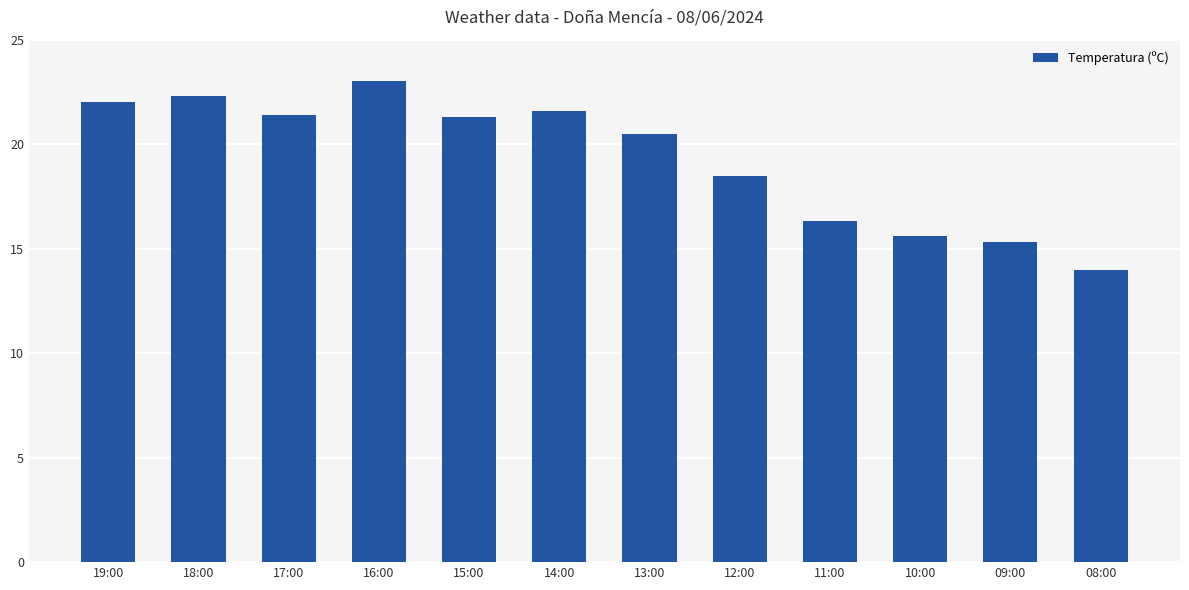

The chart shows a value of 8.1 at 13:00. True or false?

False